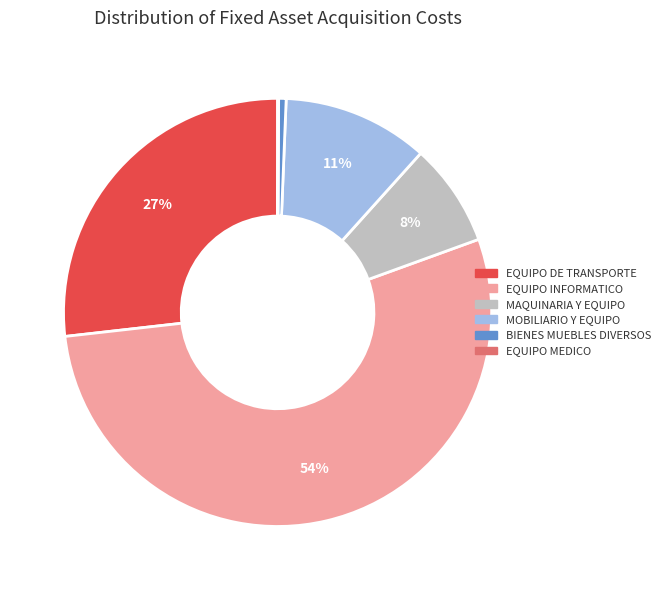

To the nearest percent, what is the difference between the EQUIPO DE TRANSPORTE and BIENES MUEBLES DIVERSOS slice percentages?

26%